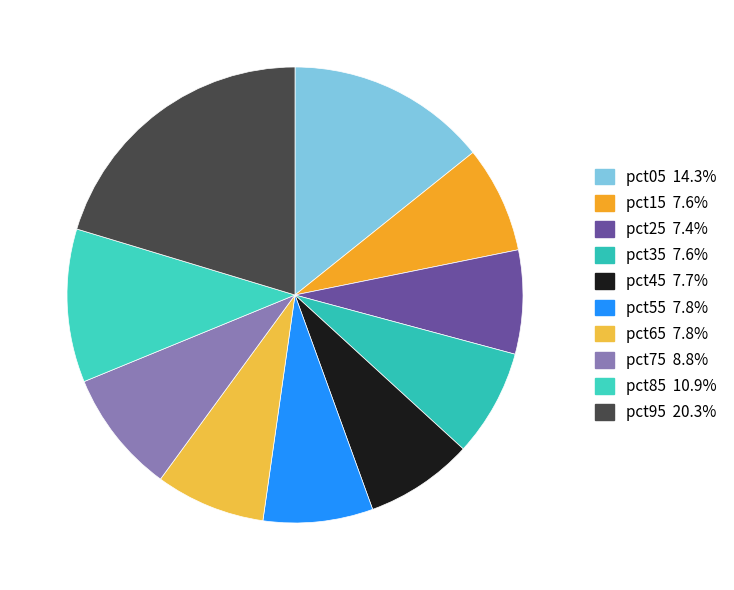

How many segments does this pie chart have?

10